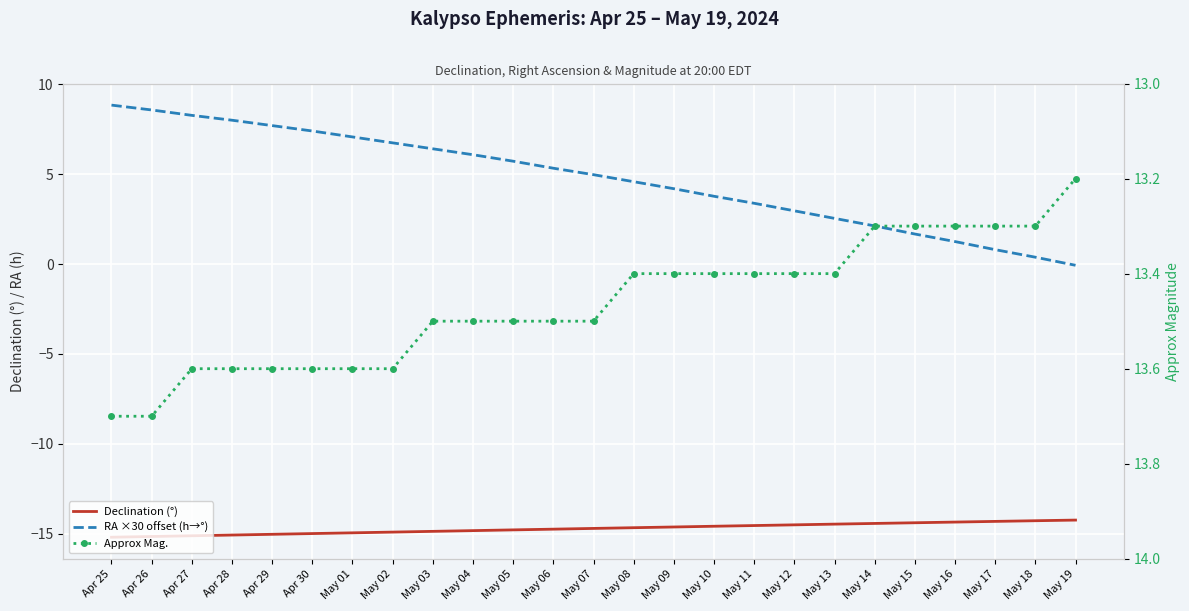

What is the label of the 5th point from the left?

Apr 29